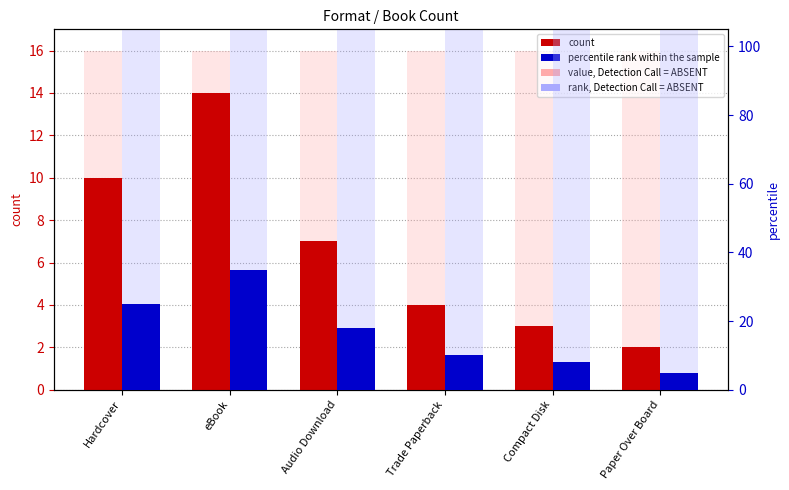

What is the sum of the count values at Compact Disk and Audio Download?

10